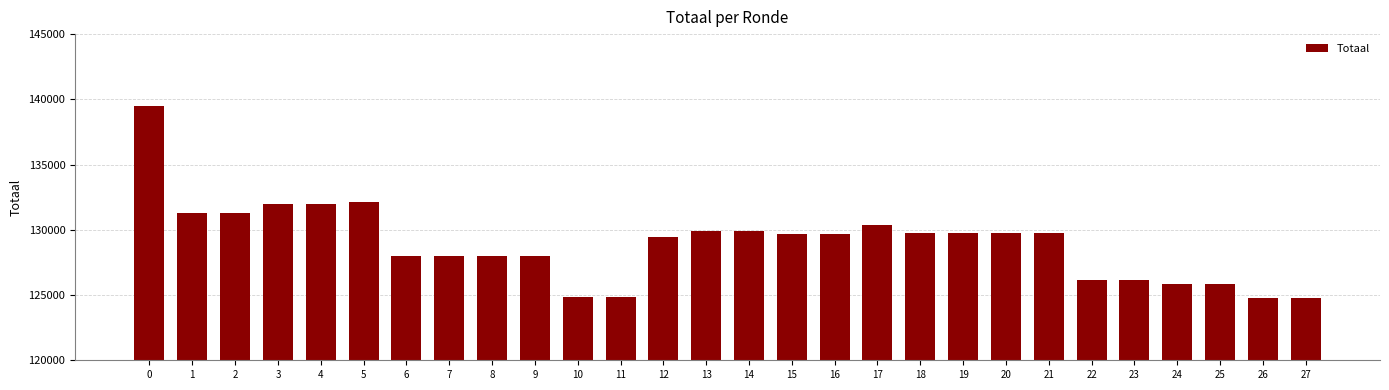

What is the sum of all values?

3611351